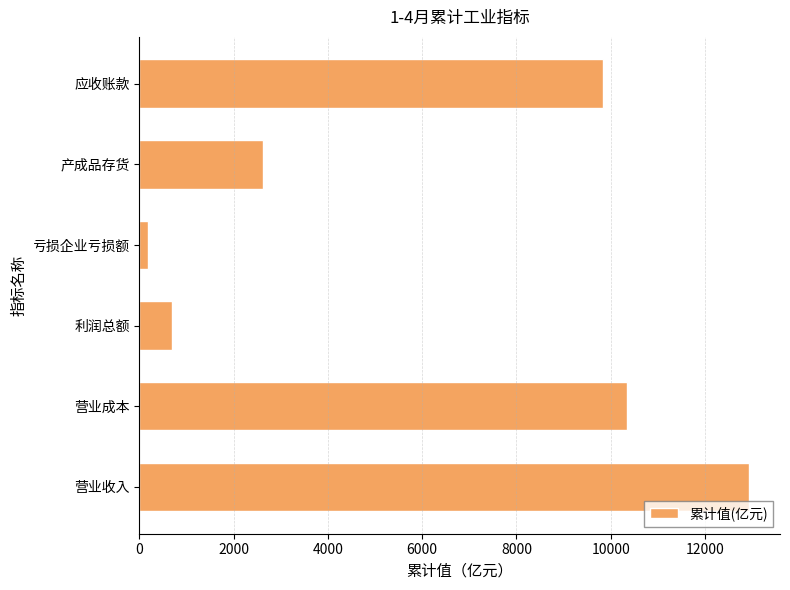

Reading bottom to top, transcribe all the data shown in this chart.

营业收入=12943.7	营业成本=10336.5	利润总额=688.1	亏损企业亏损额=173.0	产成品存货=2616.7	应收账款=9842.9